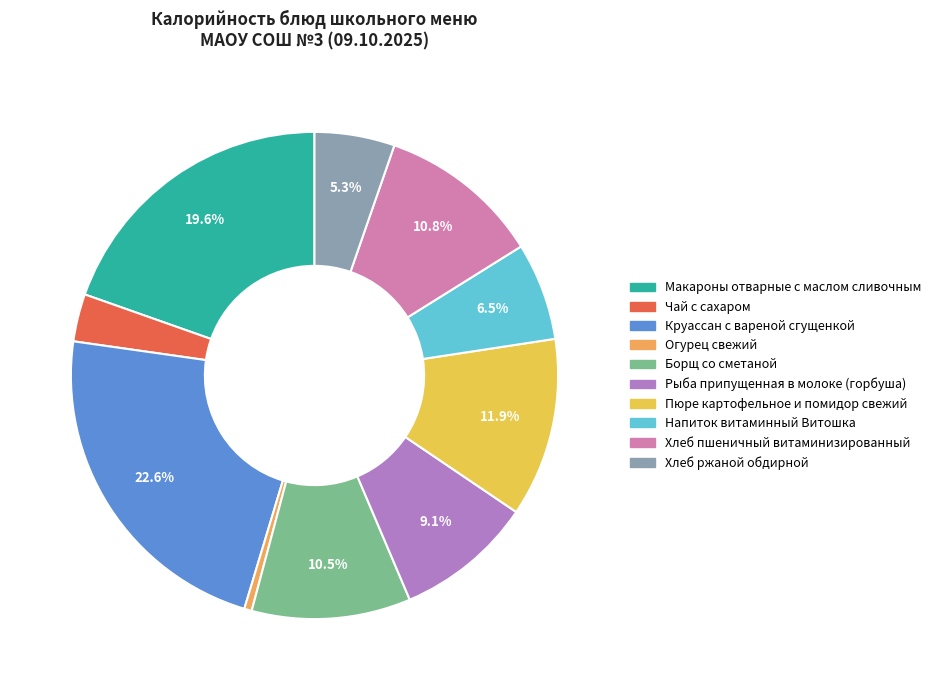

What is the change in value from Круассан с вареной сгущенкой to Хлеб ржаной обдирной?

-208